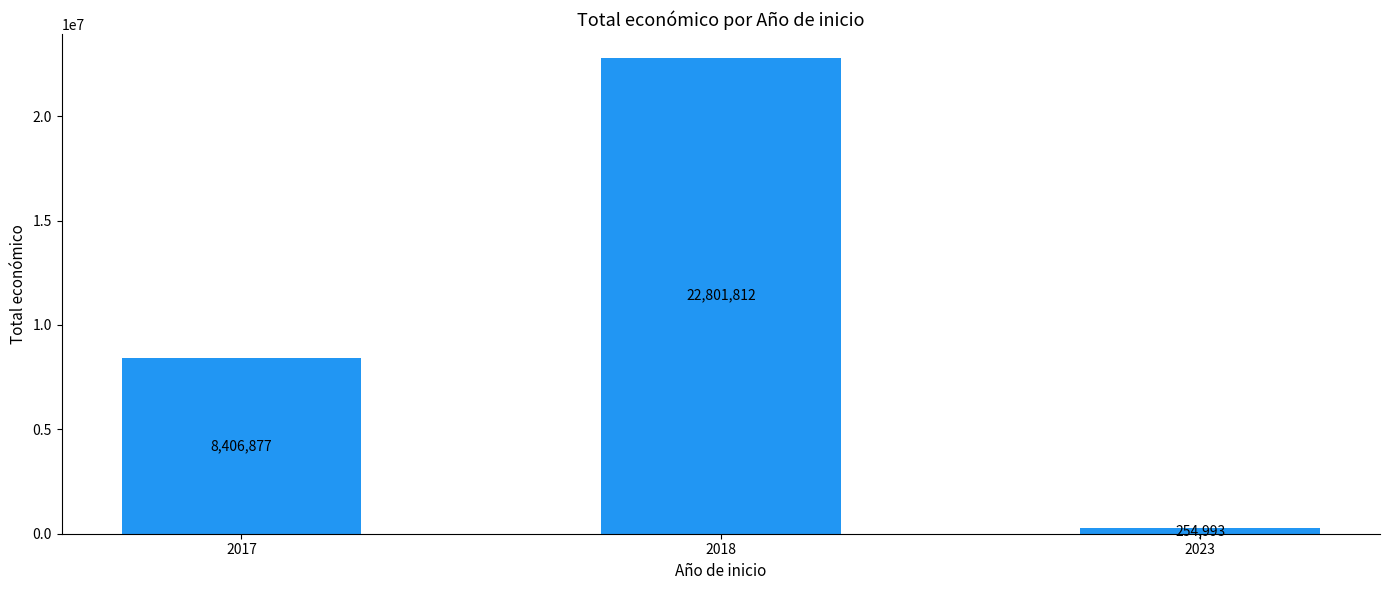

At which category does the chart reach its peak across all series?

2018